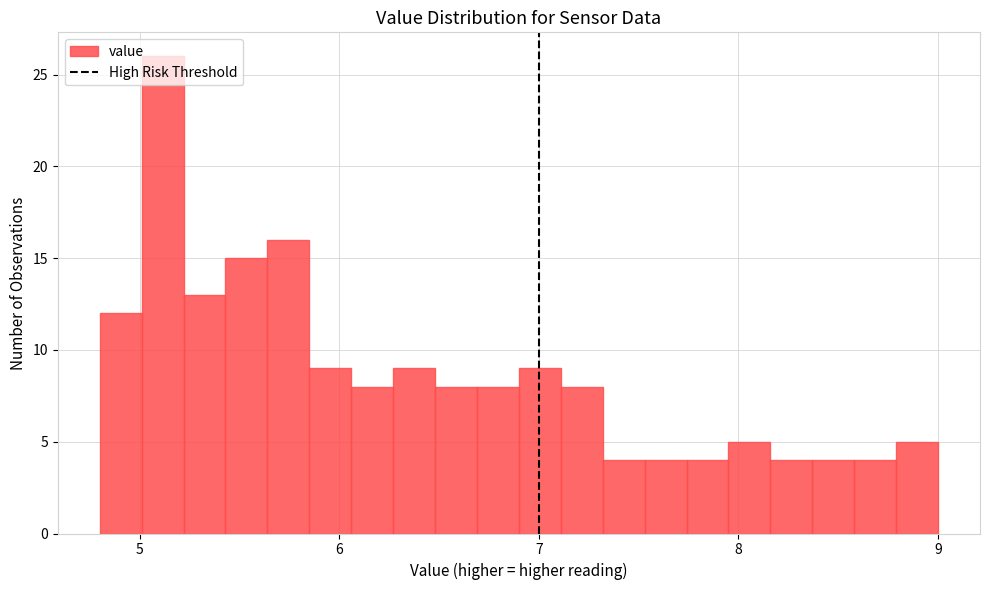

Read against the x-axis, roughly where is the centre of the tallest bar?

5.1